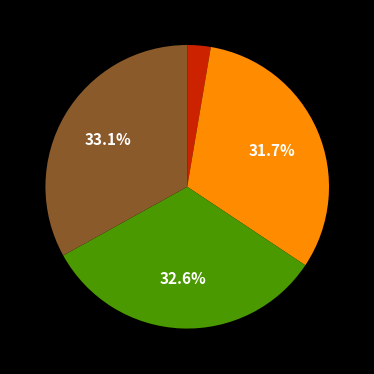

To the nearest percent, what is the average slice percentage?

25%